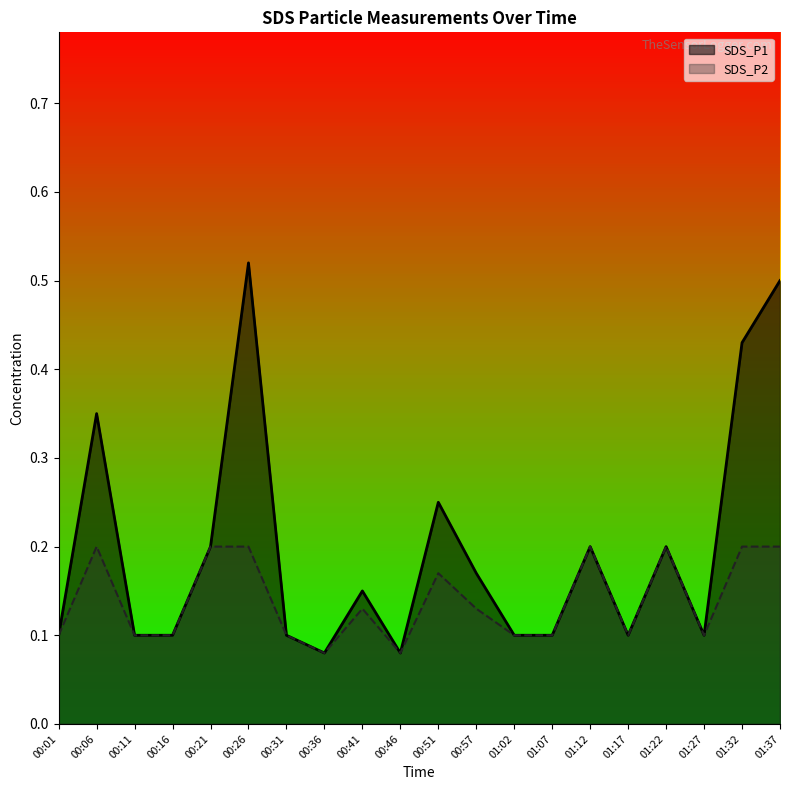

Which series changed the most between 00:11 and 01:17?

SDS_P1